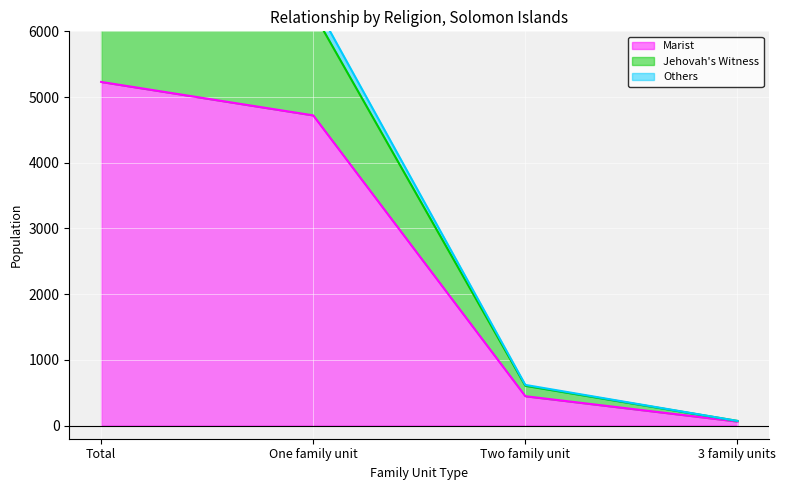

What is the minimum value shown in the chart?

62